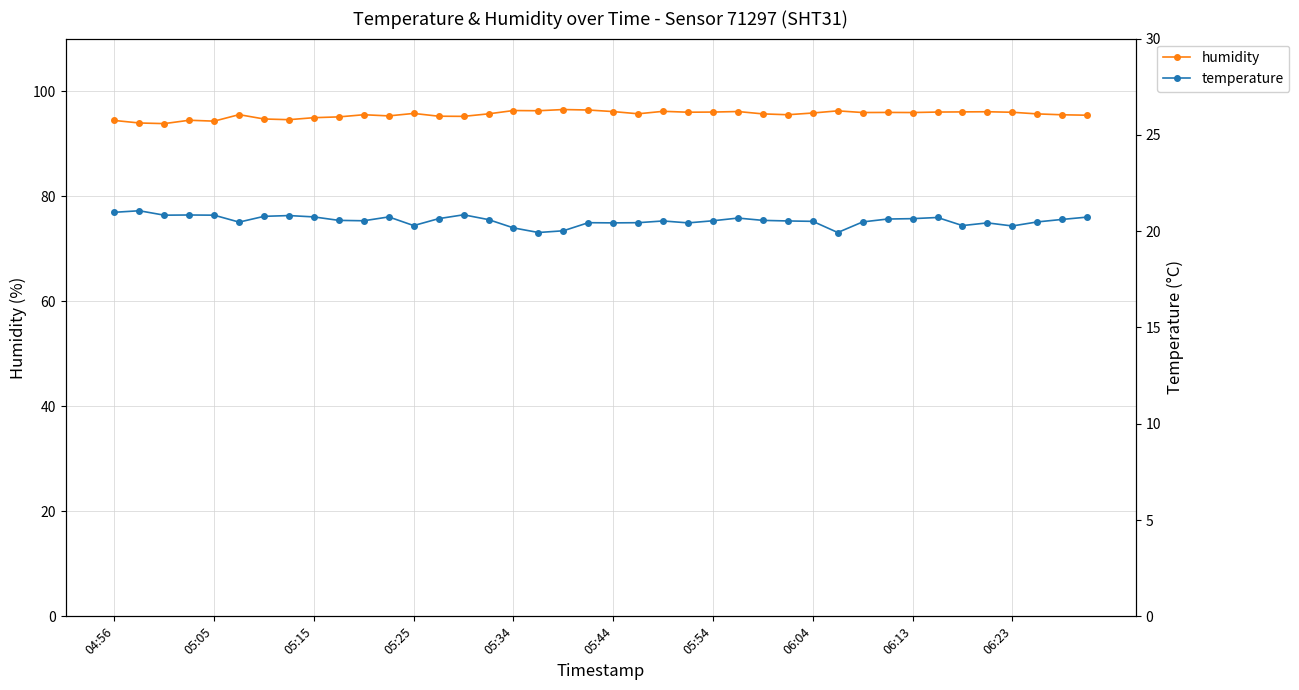

What is the lowest value of the humidity series?

93.8